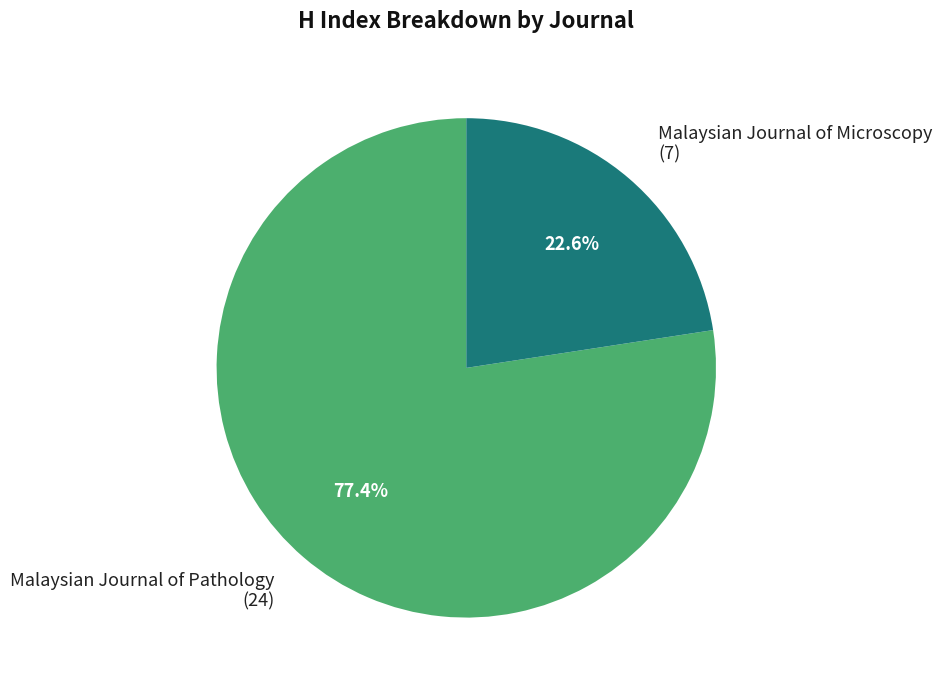

Combined, what portion of the pie is Malaysian Journal of Pathology and Malaysian Journal of Microscopy?

100.0%